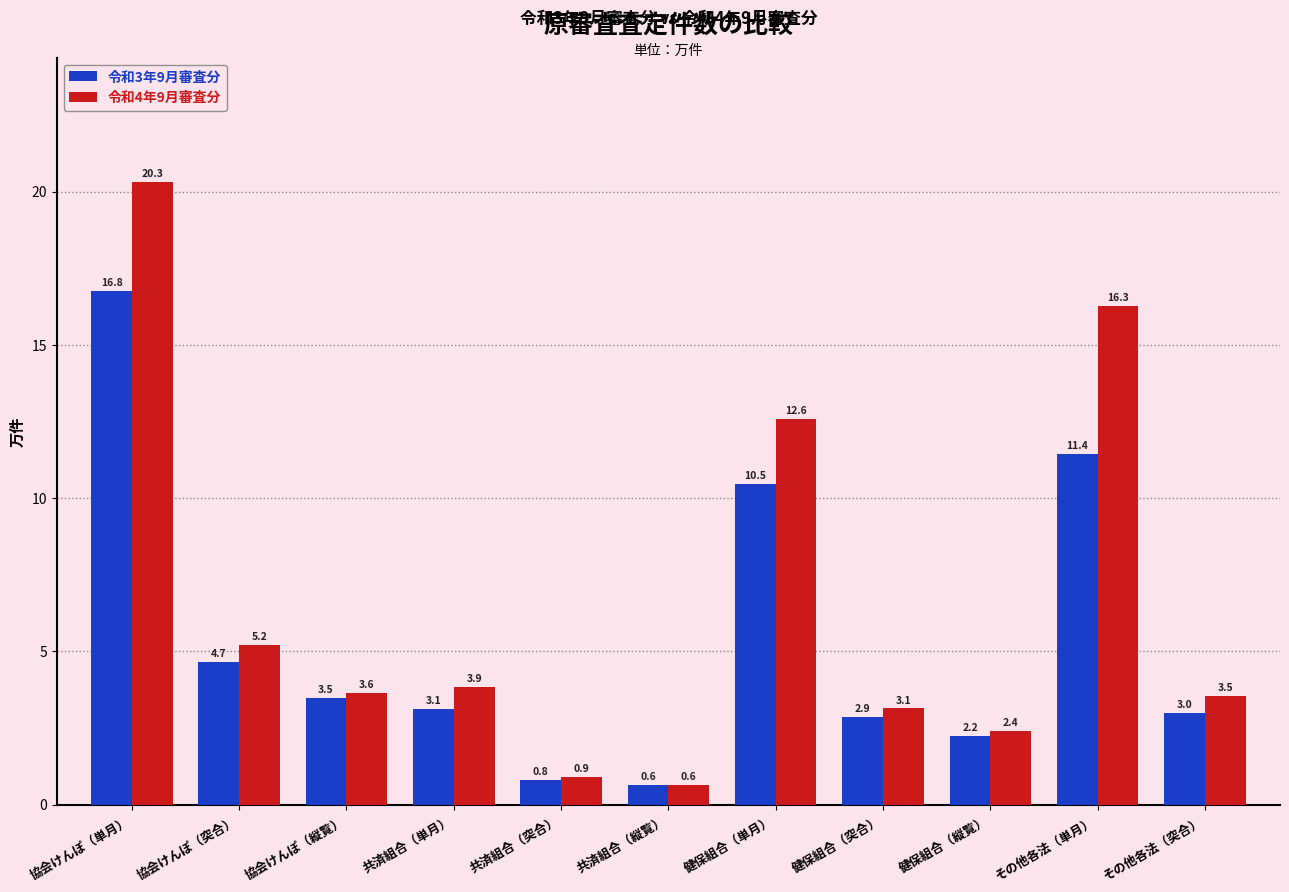

Read the 令和3年9月審査分 value at 健保組合（突合）.

2.9